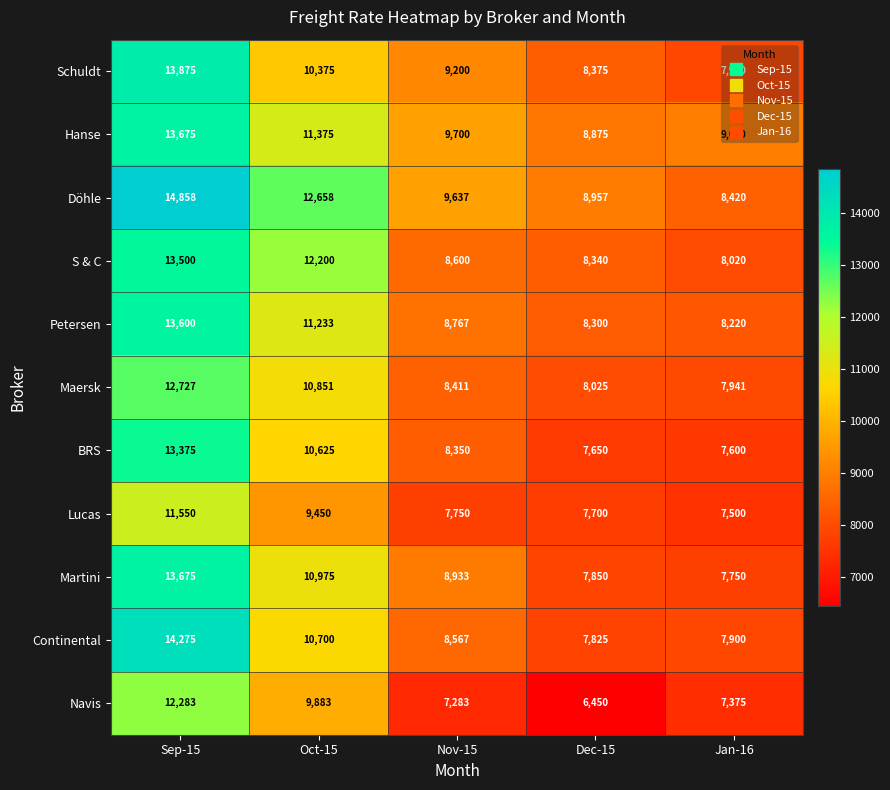

Where does the Continental series first go above 8567?

Sep-15